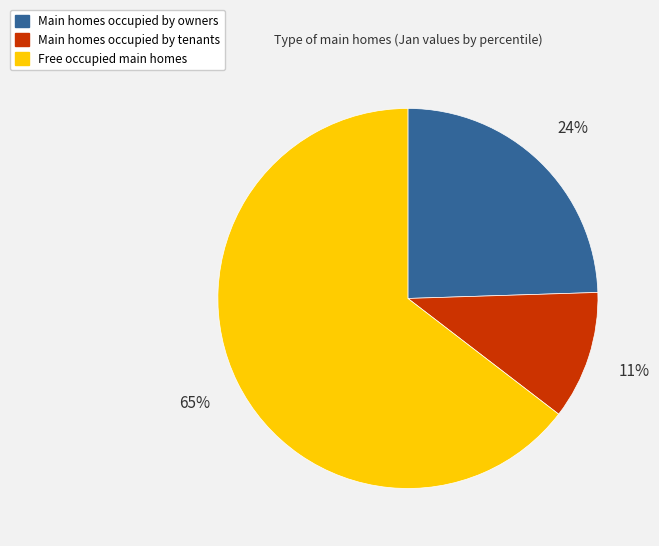

To the nearest percent, what is the difference between the largest and smallest slice percentages?

54%